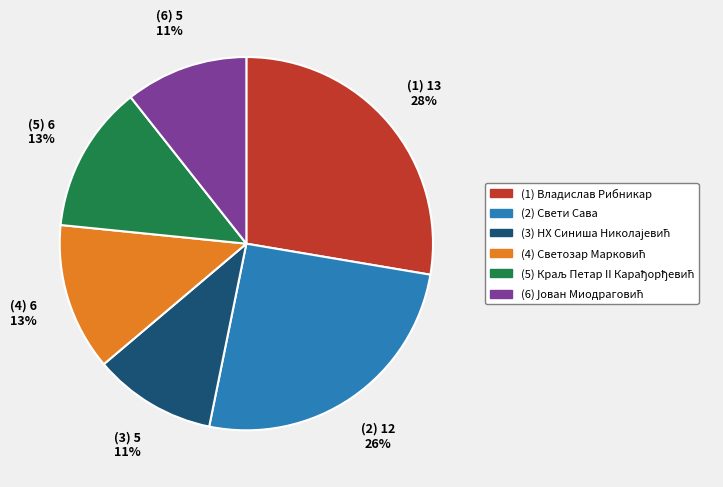

To the nearest percent, what is the difference between the largest and smallest slice percentages?

17%